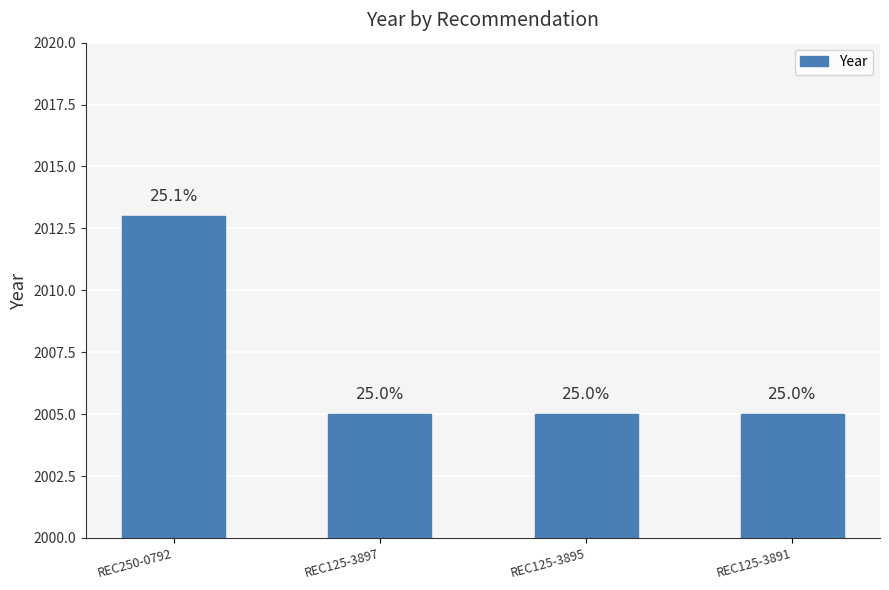

What is the label of the 3rd bar from the left?

REC125-3895